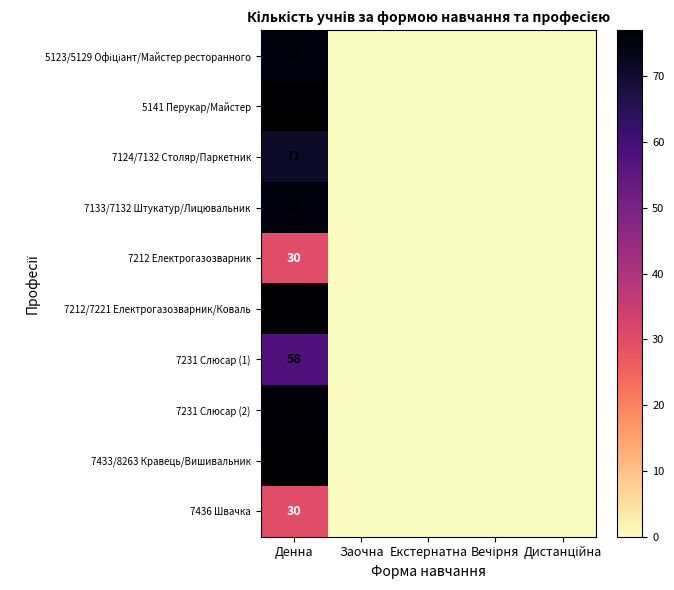

True or false: 7231 Слюсар (2) has a value of 76 at Денна.

True